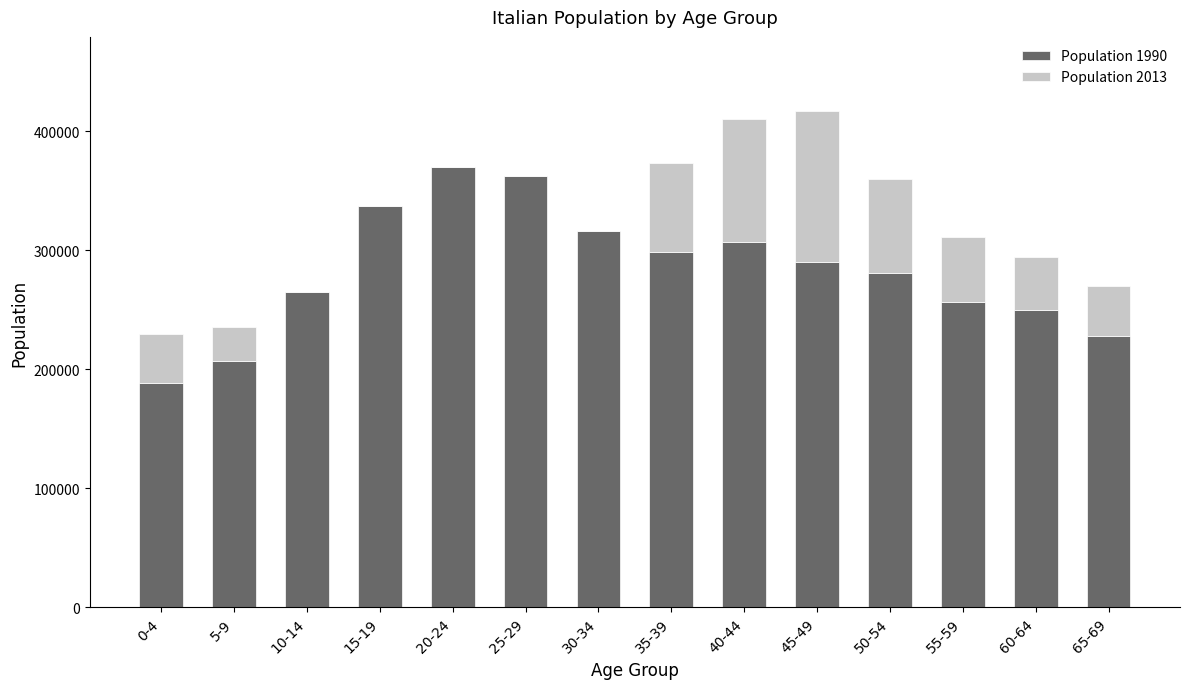

Reading left to right, transcribe the values for Population 1990.

0-4=188123	5-9=207263	10-14=264837	15-19=337301	20-24=369982	25-29=362113	30-34=316341	35-39=298558	40-44=307058	45-49=289828	50-54=280629	55-59=256883	60-64=249764	65-69=227646